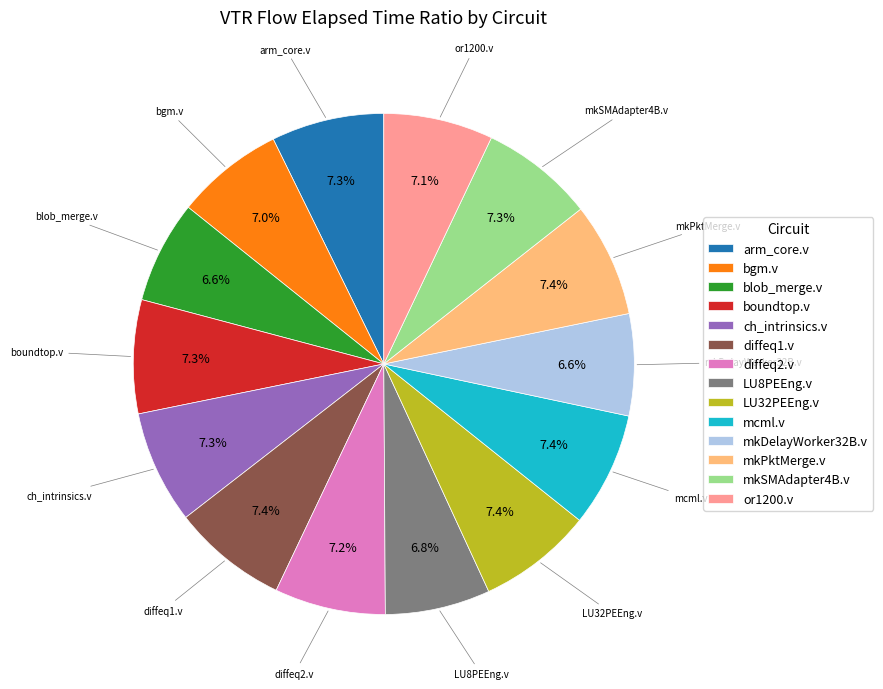

Does any single category account for the majority?

No